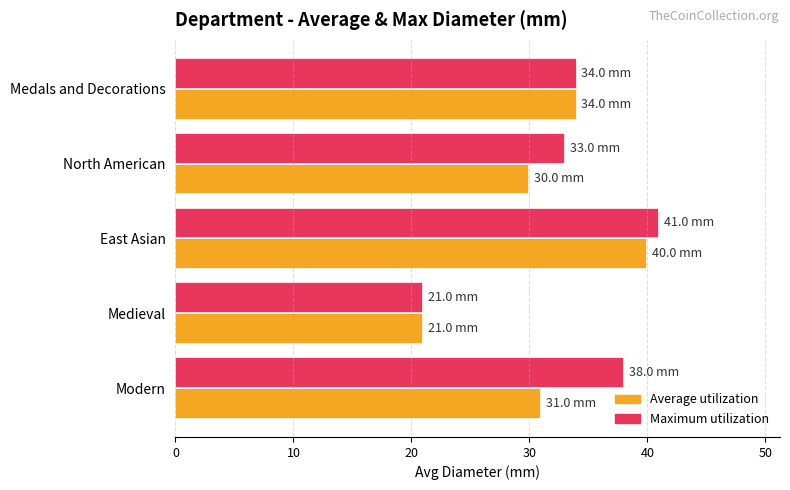

What is the average value of the Average utilization series?

31